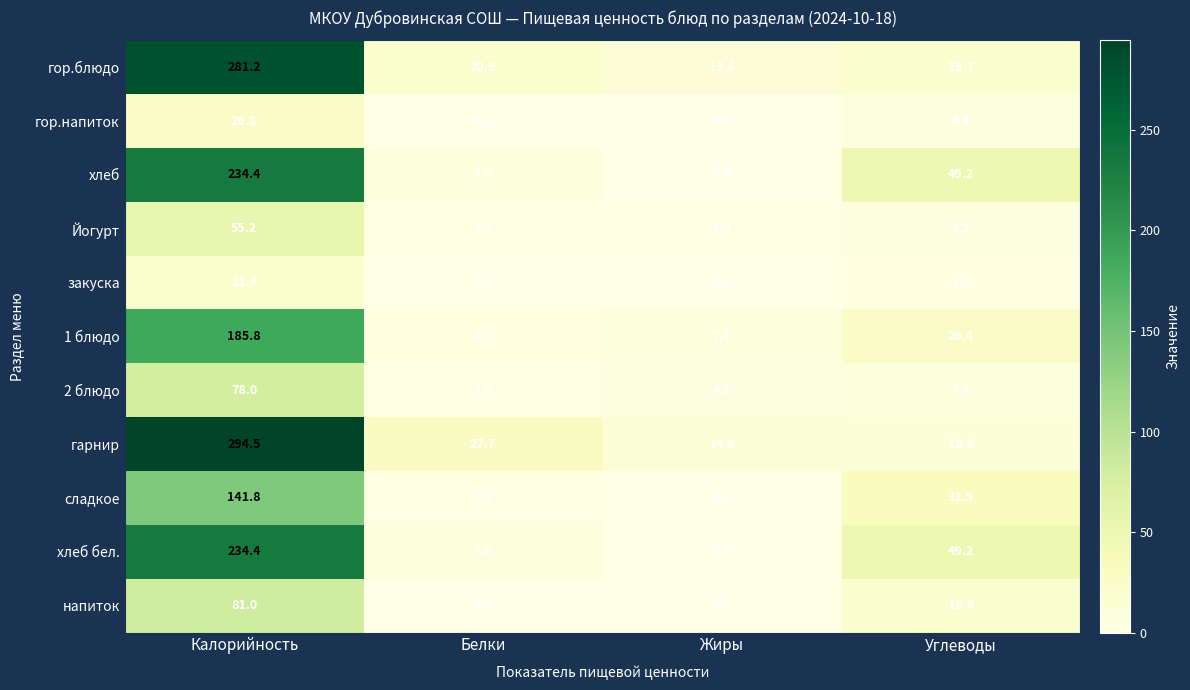

At which label is хлеб бел. closest to 117?

Углеводы